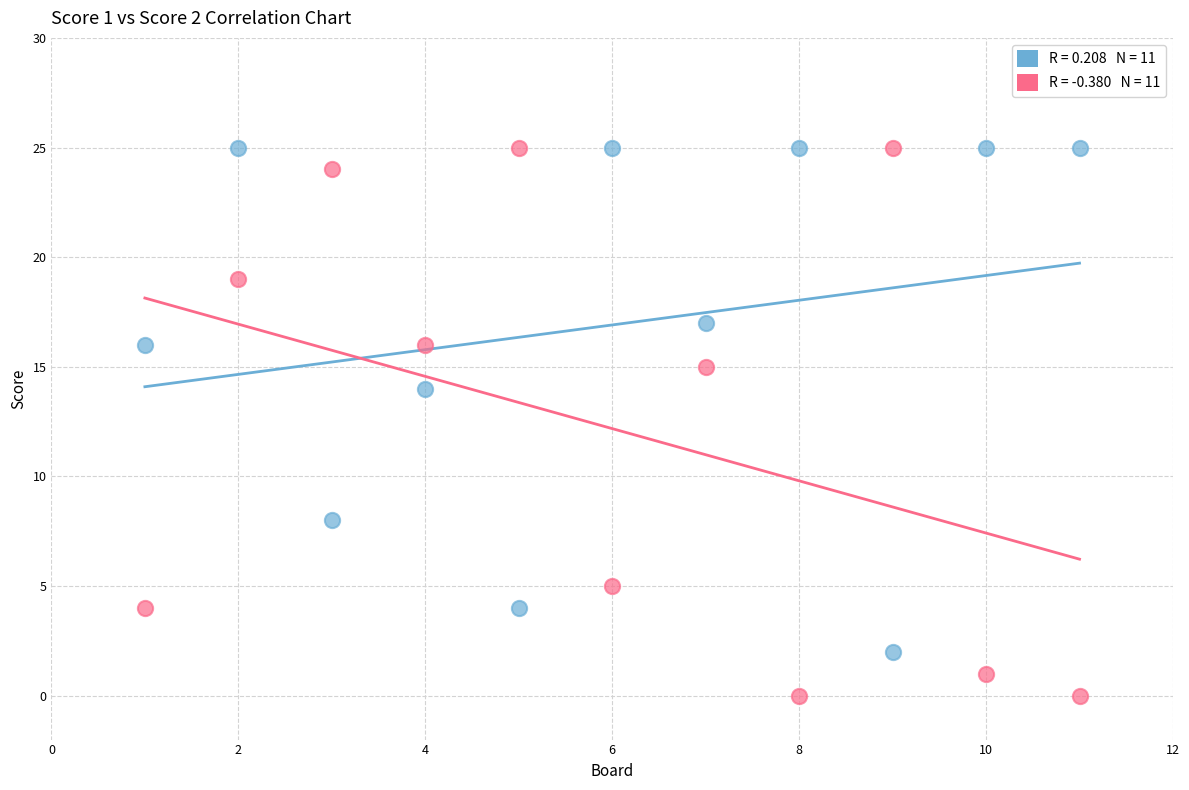

Across all series, what Y value is closest to 12?

14